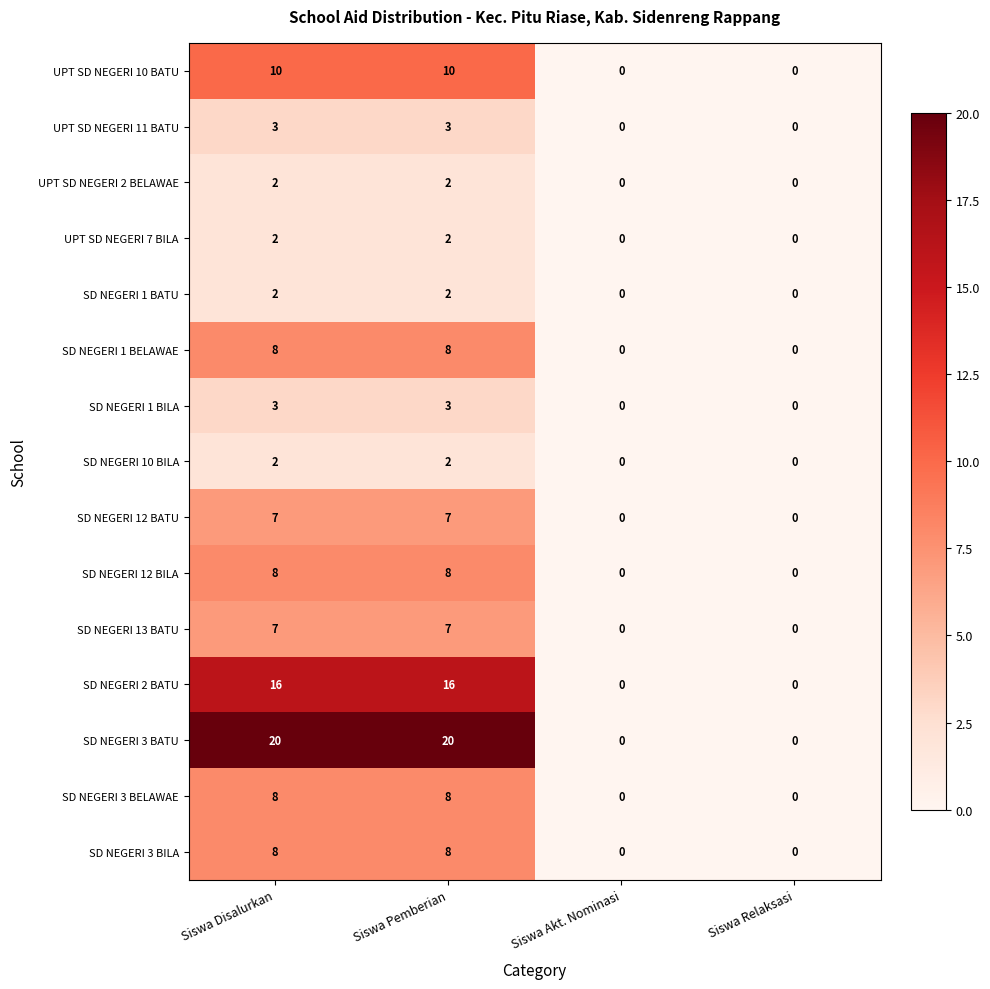

What is the maximum value shown in the chart?

20